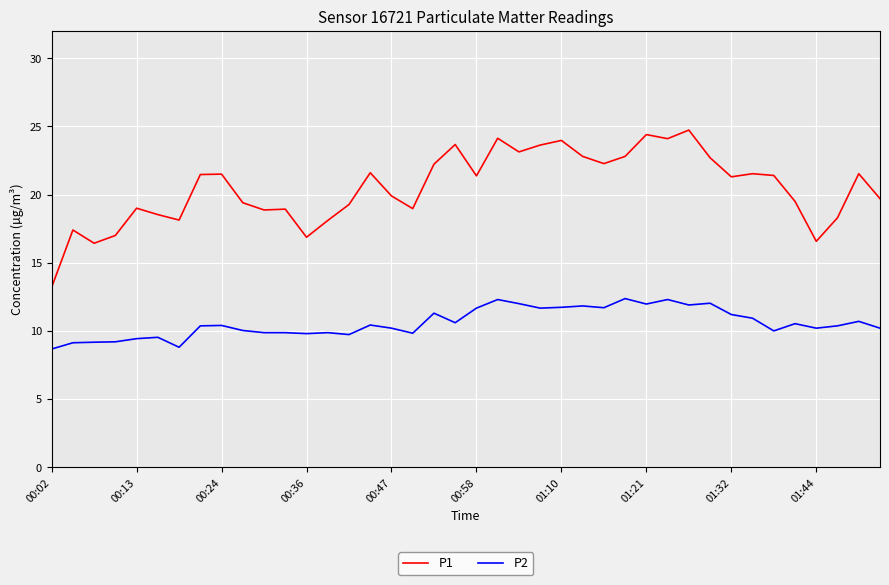

What are all the series names shown in the legend?

P1, P2